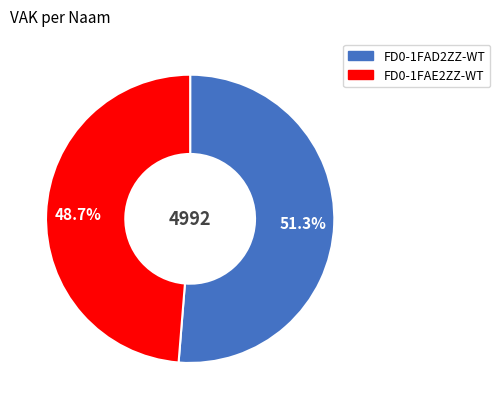

Rank the categories by value from lowest to highest.

FD0-1FAE2ZZ-WT, FD0-1FAD2ZZ-WT